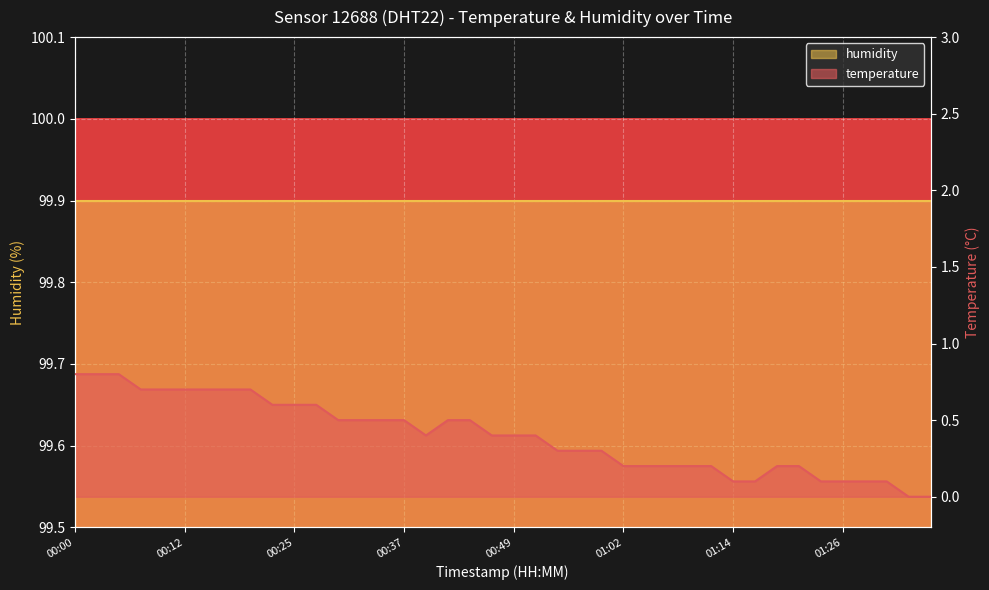

Which label corresponds to the largest value in the chart?

00:00